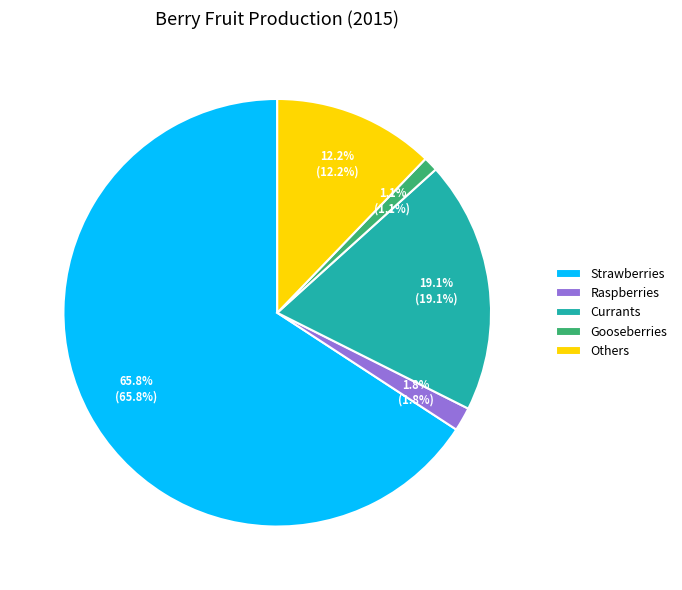

What percentage do Gooseberries and Raspberries together represent?

2.9%